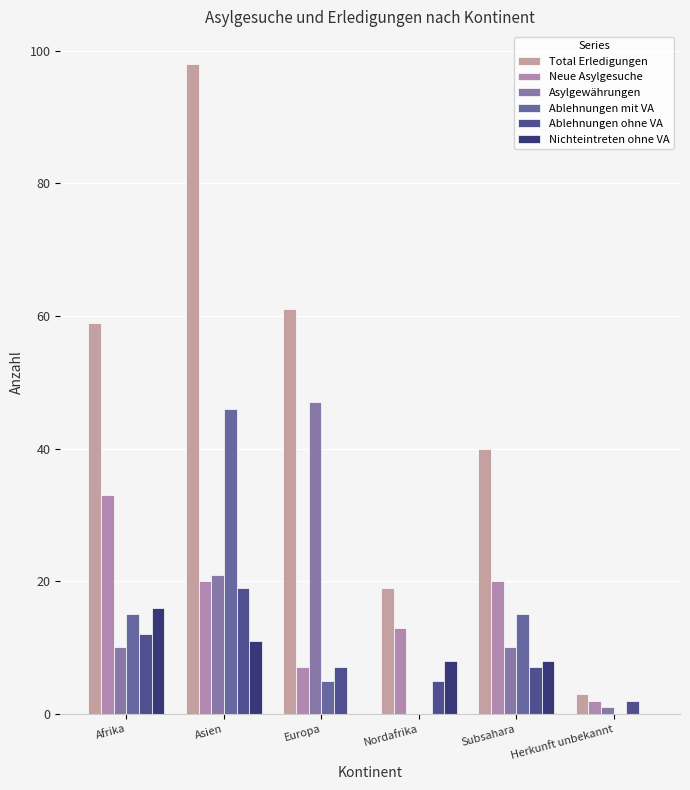

What are all the series names shown in the legend?

Total Erledigungen, Neue Asylgesuche, Asylgewährungen, Ablehnungen mit VA, Ablehnungen ohne VA, Nichteintreten ohne VA